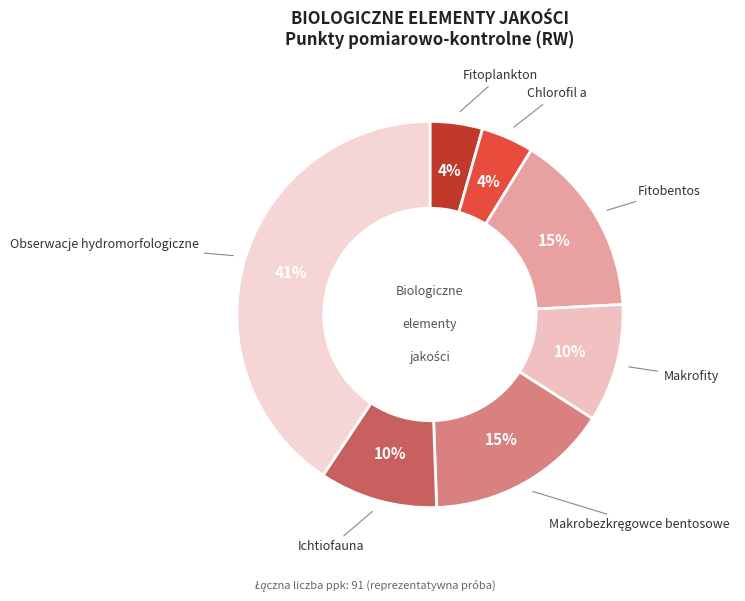

What is the largest slice in the pie chart?

Obserwacje hydromorfologiczne